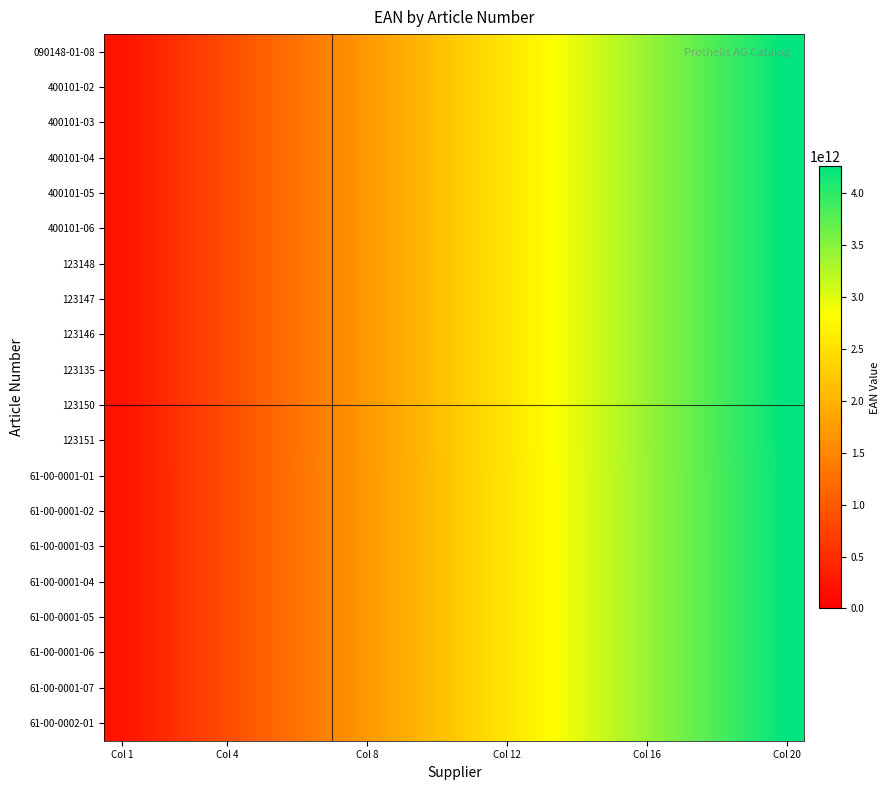

Reading left to right, what are all the values shown in this chart?

090148-01-08: 213024796000.8	426049592001.6	639074388002.4	852099184003.2	1065123980004.0	1278148776004.8	1491173572005.6	1704198368006.4	1917223164007.2	2130247960008.0	2343272756008.8	2556297552009.6	2769322348010.4	2982347144011.2	3195371940012.0	3408396736012.8	3621421532013.6	3834446328014.4	4047471124015.2	4260495920016.0
400101-02: 213024796001.1	426049592002.3	639074388003.4	852099184004.6	1065123980005.8	1278148776006.9	1491173572008.1	1704198368009.2	1917223164010.4	2130247960011.5	2343272756012.6	2556297552013.8	2769322348015.0	2982347144016.1	3195371940017.2	3408396736018.4	3621421532019.5	3834446328020.7	4047471124021.9	4260495920023.0
400101-03: 213024796001.5	426049592003.0	639074388004.5	852099184006.0	1065123980007.5	1278148776009.0	1491173572010.5	1704198368012.0	1917223164013.5	2130247960015.0	2343272756016.5	2556297552018.0	2769322348019.5	2982347144021.0	3195371940022.5	3408396736024.0	3621421532025.5	3834446328027.0	4047471124028.5	4260495920030.0
400101-04: 213024796002.4	426049592004.7	639074388007.1	852099184009.4	1065123980011.8	1278148776014.1	1491173572016.4	1704198368018.8	1917223164021.1	2130247960023.5	2343272756025.9	2556297552028.2	2769322348030.5	2982347144032.9	3195371940035.2	3408396736037.6	3621421532040.0	3834446328042.3	4047471124044.6	4260495920047.0
400101-05: 213024796002.7	426049592005.4	639074388008.1	852099184010.8	1065123980013.5	1278148776016.2	1491173572018.9	1704198368021.6	1917223164024.3	2130247960027.0	2343272756029.7	2556297552032.4	2769322348035.1	2982347144037.8	3195371940040.5	3408396736043.2	3621421532045.9	3834446328048.6	4047471124051.3	4260495920054.0
400101-06: 213024796003.0	426049592006.1	639074388009.2	852099184012.2	1065123980015.2	1278148776018.3	1491173572021.4	1704198368024.4	1917223164027.4	2130247960030.5	2343272756033.5	2556297552036.6	2769322348039.6	2982347144042.7	3195371940045.8	3408396736048.8	3621421532051.9	3834446328054.9	4047471124058.0	4260495920061.0
123148: 213024796004.6	426049592009.2	639074388013.8	852099184018.4	1065123980023.0	1278148776027.6	1491173572032.2	1704198368036.8	1917223164041.4	2130247960046.0	2343272756050.6	2556297552055.2	2769322348059.8	2982347144064.4	3195371940069.0	3408396736073.6	3621421532078.2	3834446328082.8	4047471124087.4	4260495920092.0
123147: 213024796005.4	426049592010.8	639074388016.2	852099184021.6	1065123980027.0	1278148776032.4	1491173572037.8	1704198368043.2	1917223164048.6	2130247960054.0	2343272756059.4	2556297552064.8	2769322348070.2	2982347144075.6	3195371940081.0	3408396736086.4	3621421532091.8	3834446328097.2	4047471124102.6	4260495920108.0
123146: 213024796005.8	426049592011.5	639074388017.2	852099184023.0	1065123980028.8	1278148776034.5	1491173572040.2	1704198368046.0	1917223164051.8	2130247960057.5	2343272756063.2	2556297552069.0	2769322348074.8	2982347144080.5	3195371940086.2	3408396736092.0	3621421532097.8	3834446328103.5	4047471124109.2	4260495920115.0
123135: 213024796006.1	426049592012.2	639074388018.3	852099184024.4	1065123980030.5	1278148776036.6	1491173572042.7	1704198368048.8	1917223164054.9	2130247960061.0	2343272756067.1	2556297552073.2	2769322348079.3	2982347144085.4	3195371940091.5	3408396736097.6	3621421532103.7	3834446328109.8	4047471124115.9	4260495920122.0
123150: 213024796007.0	426049592013.9	639074388020.8	852099184027.8	1065123980034.8	1278148776041.7	1491173572048.6	1704198368055.6	1917223164062.6	2130247960069.5	2343272756076.5	2556297552083.4	2769322348090.4	2982347144097.3	3195371940104.2	3408396736111.2	3621421532118.1	3834446328125.1	4047471124132.0	4260495920139.0
123151: 213024796007.3	426049592014.6	639074388021.9	852099184029.2	1065123980036.5	1278148776043.8	1491173572051.1	1704198368058.4	1917223164065.7	2130247960073.0	2343272756080.3	2556297552087.6	2769322348094.9	2982347144102.2	3195371940109.5	3408396736116.8	3621421532124.1	3834446328131.4	4047471124138.7	4260495920146.0
61-00-0001-01: 212583630000.2	425167260000.5	637750890000.8	850334520001.0	1062918150001.2	1275501780001.5	1488085410001.8	1700669040002.0	1913252670002.2	2125836300002.5	2338419930002.8	2551003560003.0	2763587190003.2	2976170820003.5	3188754450003.8	3401338080004.0	3613921710004.2	3826505340004.5	4039088970004.8	4251672600005.0
61-00-0001-02: 212583630000.6	425167260001.2	637750890001.8	850334520002.4	1062918150003.0	1275501780003.6	1488085410004.2	1700669040004.8	1913252670005.4	2125836300006.0	2338419930006.6	2551003560007.2	2763587190007.8	2976170820008.4	3188754450009.0	3401338080009.6	3613921710010.2	3826505340010.8	4039088970011.4	4251672600012.0
61-00-0001-03: 212583630001.5	425167260002.9	637750890004.3	850334520005.8	1062918150007.2	1275501780008.7	1488085410010.1	1700669040011.6	1913252670013.1	2125836300014.5	2338419930016.0	2551003560017.4	2763587190018.9	2976170820020.3	3188754450021.8	3401338080023.2	3613921710024.6	3826505340026.1	4039088970027.5	4251672600029.0
61-00-0001-04: 212583630001.8	425167260003.6	637750890005.4	850334520007.2	1062918150009.0	1275501780010.8	1488085410012.6	1700669040014.4	1913252670016.2	2125836300018.0	2338419930019.8	2551003560021.6	2763587190023.4	2976170820025.2	3188754450027.0	3401338080028.8	3613921710030.6	3826505340032.4	4039088970034.2	4251672600036.0
61-00-0001-05: 212583630002.1	425167260004.3	637750890006.4	850334520008.6	1062918150010.8	1275501780012.9	1488085410015.1	1700669040017.2	1913252670019.4	2125836300021.5	2338419930023.6	2551003560025.8	2763587190028.0	2976170820030.1	3188754450032.2	3401338080034.4	3613921710036.5	3826505340038.7	4039088970040.9	4251672600043.0
61-00-0001-06: 212583630002.5	425167260005.0	637750890007.5	850334520010.0	1062918150012.5	1275501780015.0	1488085410017.5	1700669040020.0	1913252670022.5	2125836300025.0	2338419930027.5	2551003560030.0	2763587190032.5	2976170820035.0	3188754450037.5	3401338080040.0	3613921710042.5	3826505340045.0	4039088970047.5	4251672600050.0
61-00-0001-07: 212583630003.4	425167260006.7	637750890010.1	850334520013.4	1062918150016.8	1275501780020.1	1488085410023.4	1700669040026.8	1913252670030.1	2125836300033.5	2338419930036.9	2551003560040.2	2763587190043.5	2976170820046.9	3188754450050.2	3401338080053.6	3613921710057.0	3826505340060.3	4039088970063.6	4251672600067.0
61-00-0002-01: 212583630003.7	425167260007.4	637750890011.1	850334520014.8	1062918150018.5	1275501780022.2	1488085410025.9	1700669040029.6	1913252670033.3	2125836300037.0	2338419930040.7	2551003560044.4	2763587190048.1	2976170820051.8	3188754450055.5	3401338080059.2	3613921710062.9	3826505340066.6	4039088970070.3	4251672600074.0